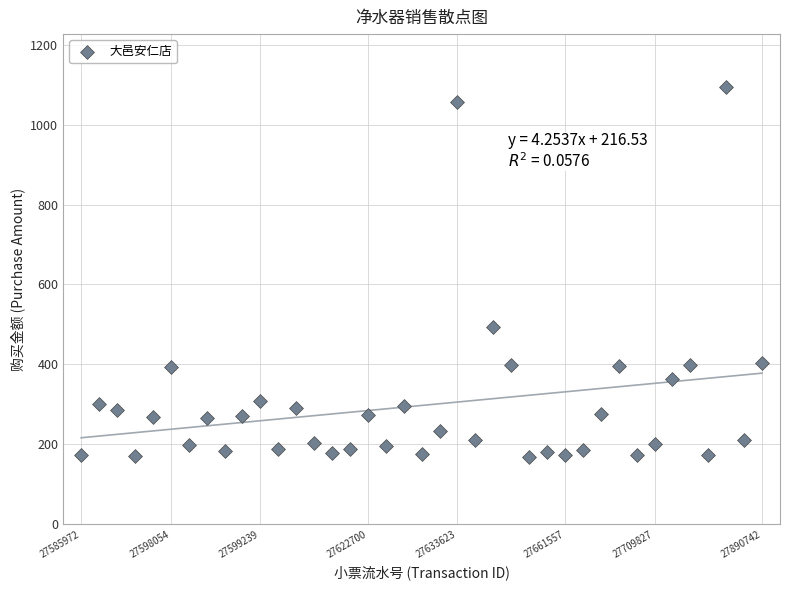

What Y value in the scatter plot is closest to 632?

492.6